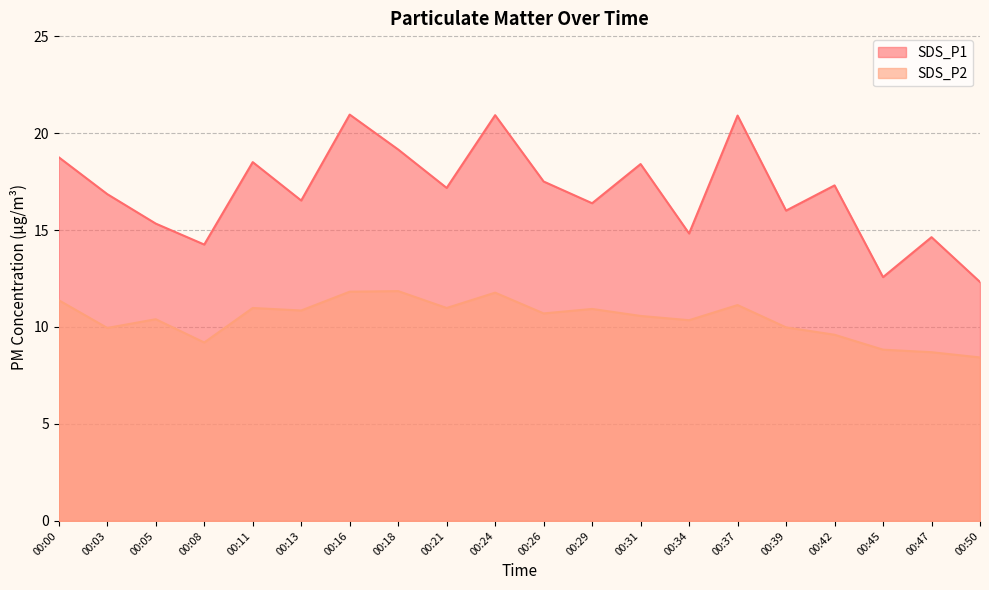

What is the minimum value shown in the chart?

8.4